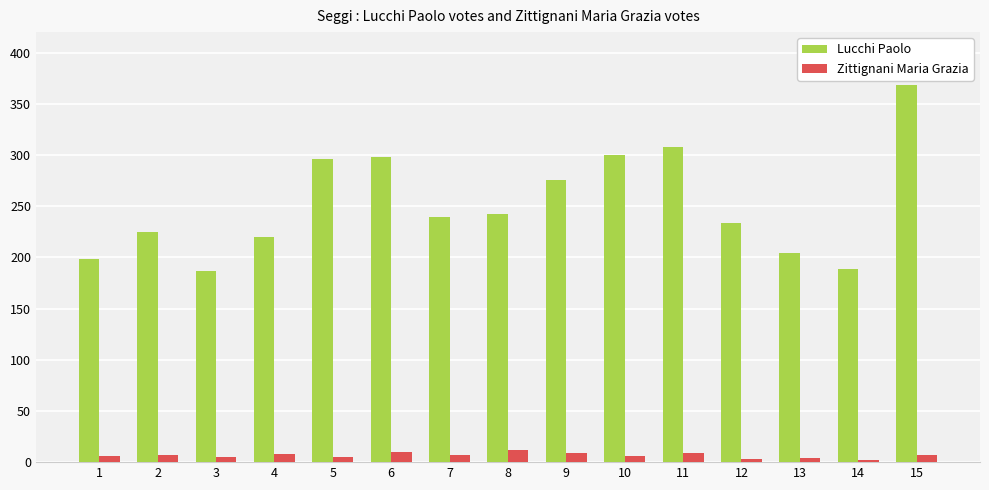

Which category has the highest value across all series?

15